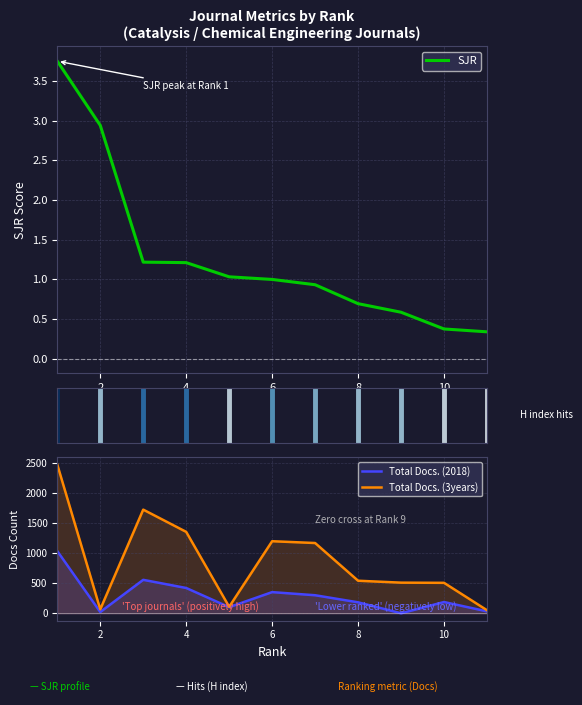

Rank the series by their average value, from lowest to highest.

SJR, Total Docs. (2018), Total Docs. (3years)